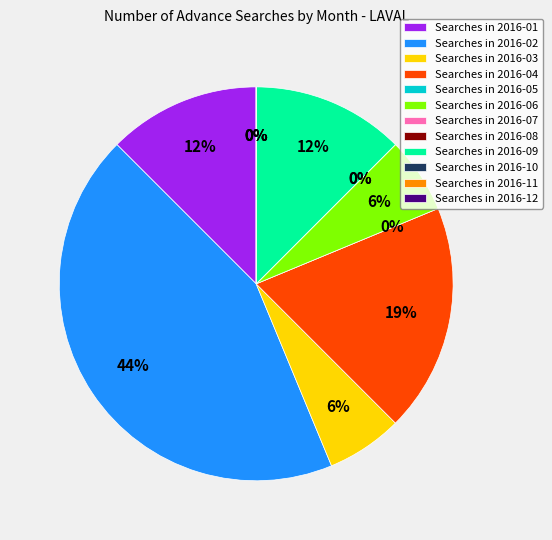

Rank the categories by value from highest to lowest.

2016-02, 2016-04, 2016-01, 2016-09, 2016-03, 2016-06, 2016-05, 2016-07, 2016-08, 2016-10, 2016-11, 2016-12